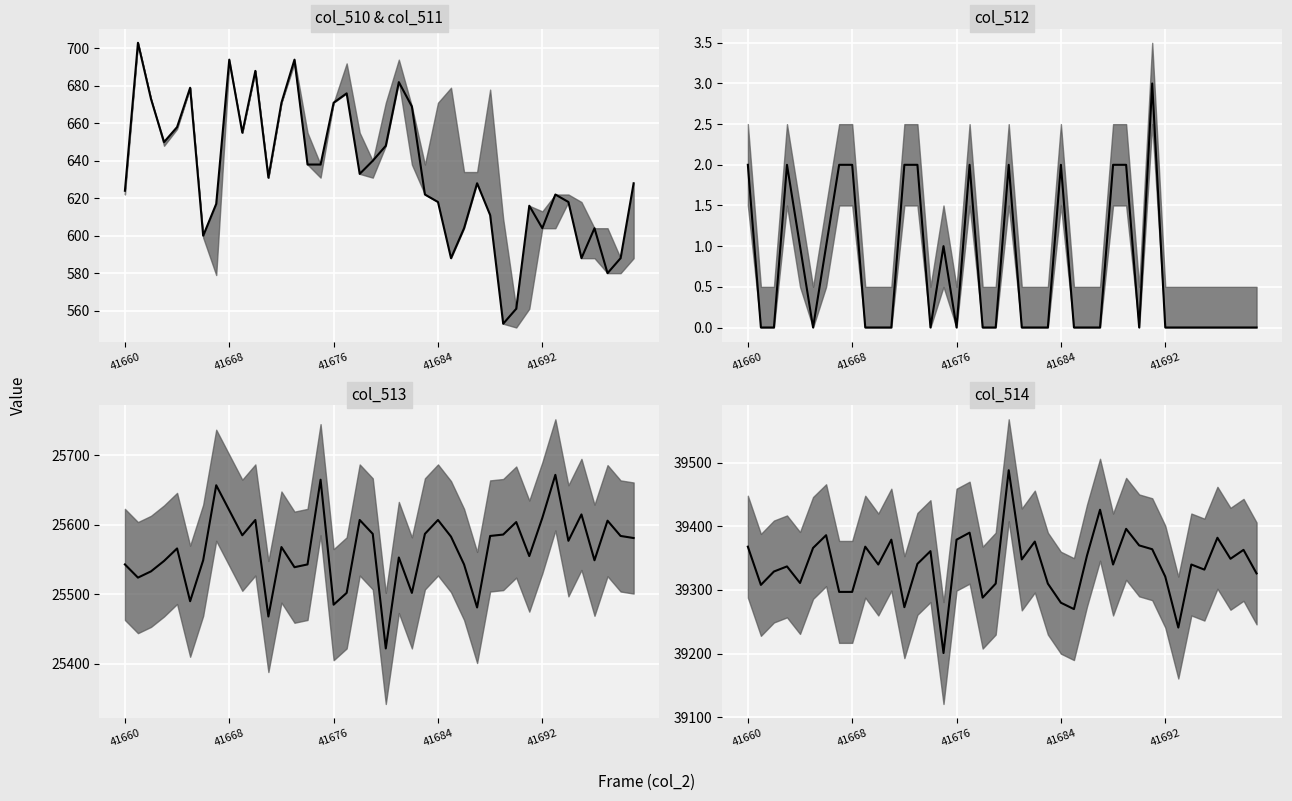

What is the maximum value shown in the chart?

39488